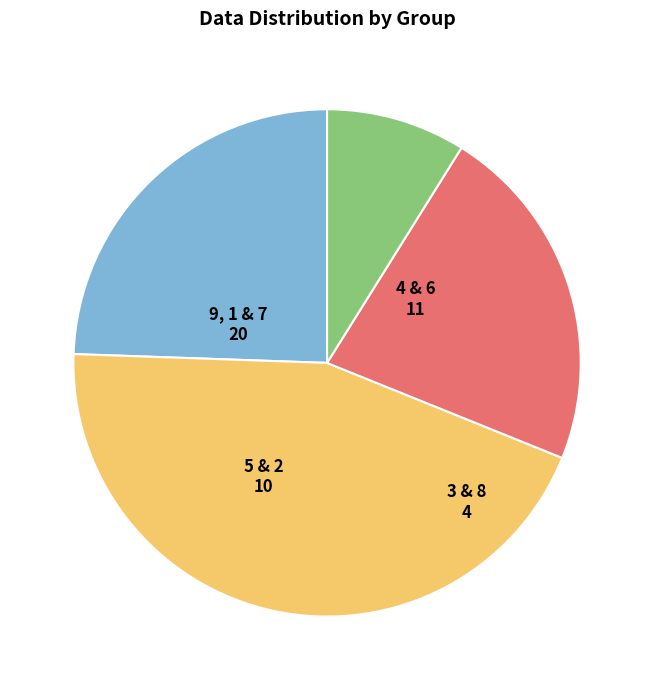

Is there a majority slice in this chart?

No